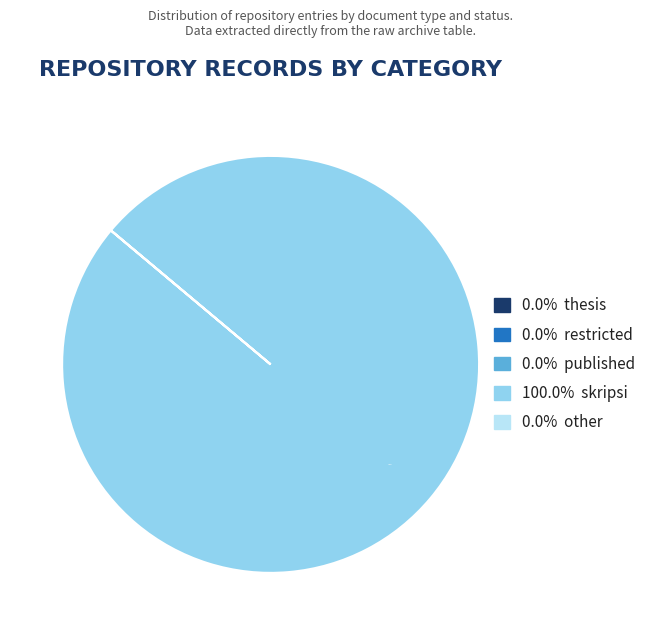

How many slices are in this pie chart?

5